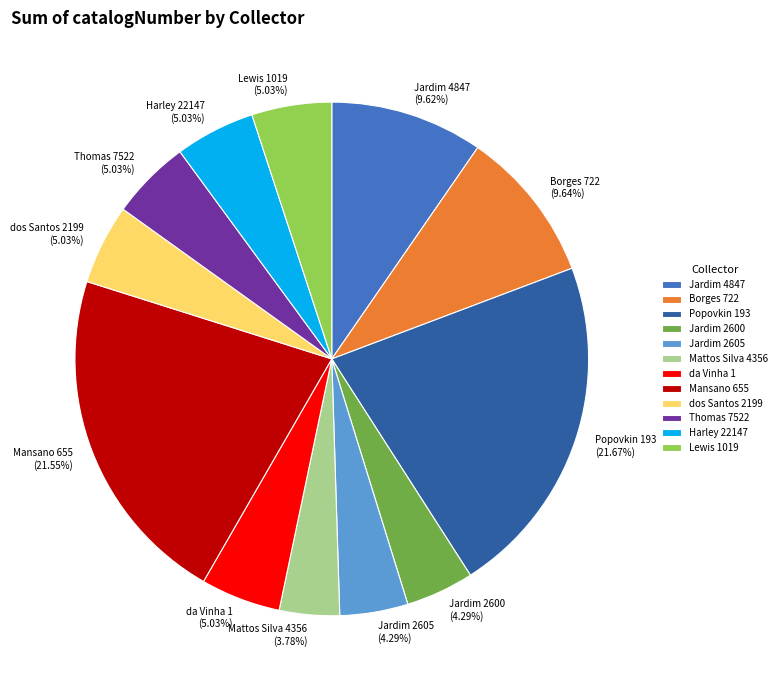

Between Jardim 4847 and Popovkin 193, which is larger?

Popovkin 193